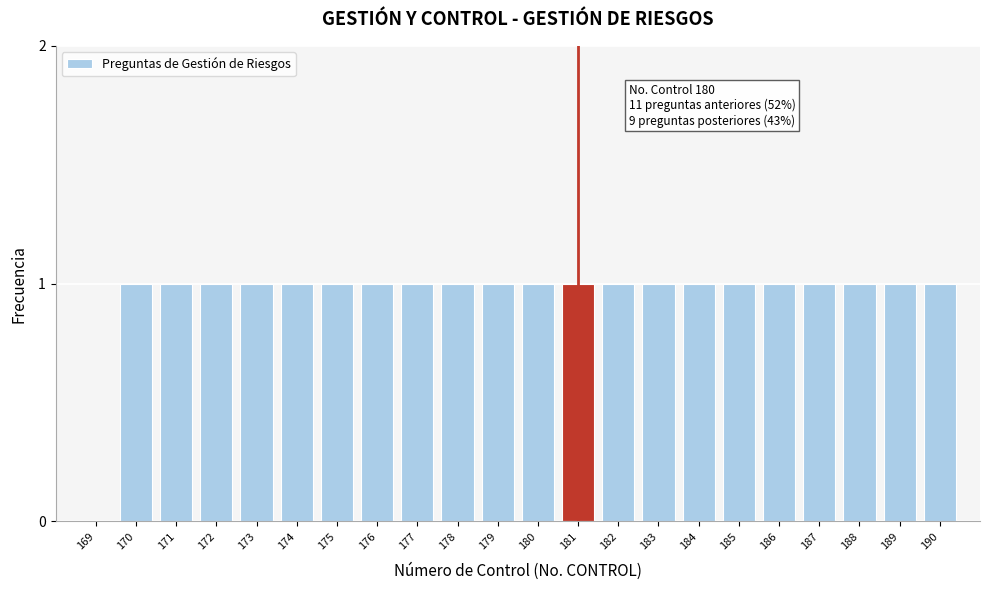

Reading right to left, transcribe all the data shown in this chart.

190=1	189=1	188=1	187=1	186=1	185=1	184=1	183=1	182=1	181=1	180=1	179=1	178=1	177=1	176=1	175=1	174=1	173=1	172=1	171=1	170=1	169=0